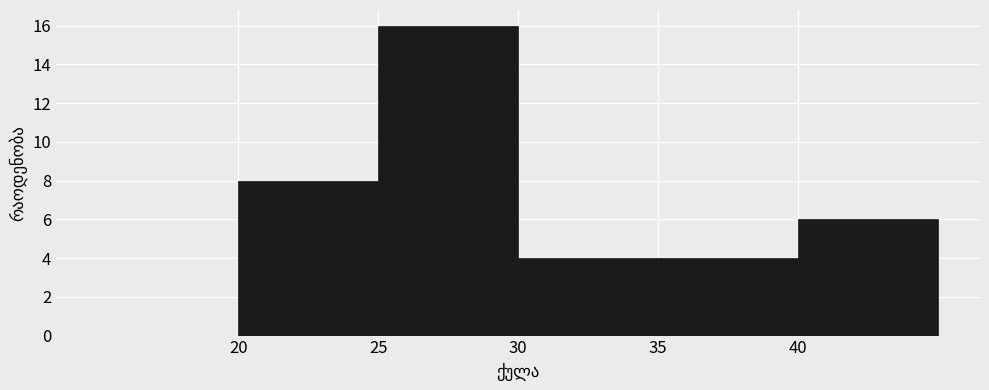

What is the height of the bar covering 35 to 40 on the x-axis? The values are not printed on the chart, so give them approximately, as read against the axis.

4